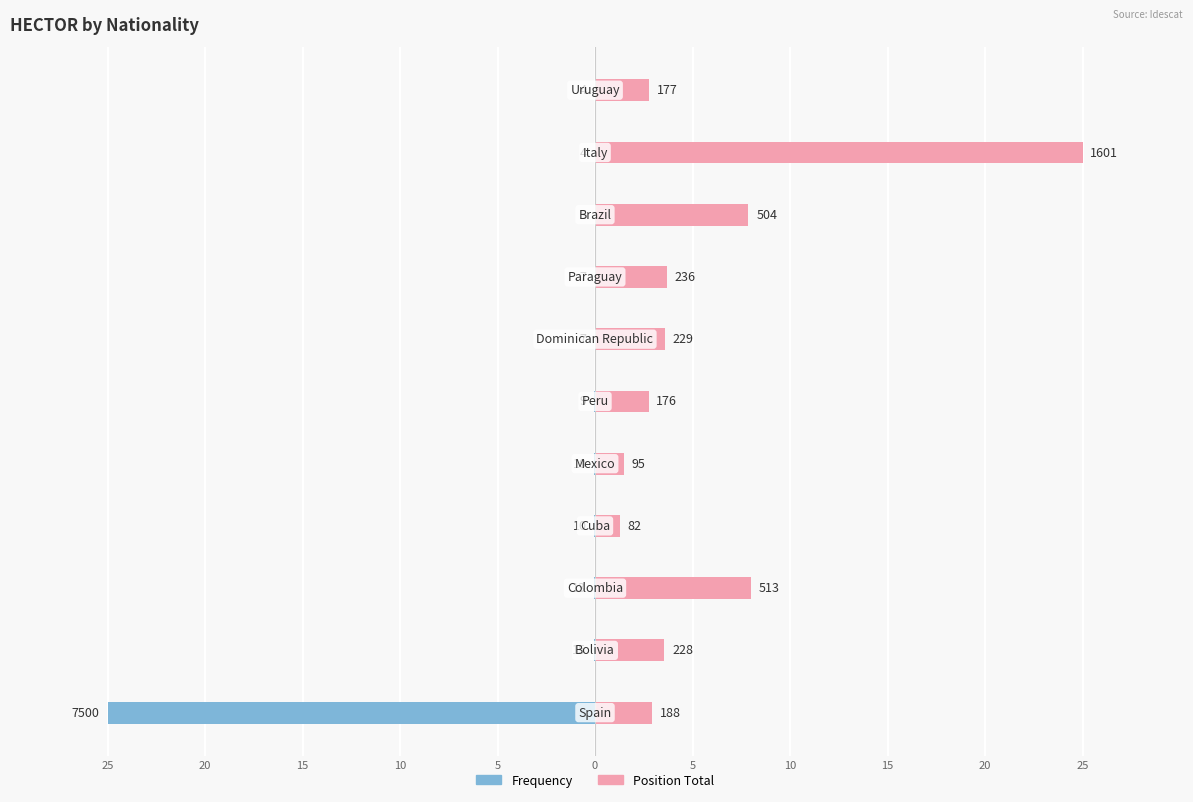

Rank the series at 0 from highest to lowest value.

Position Total, Frequency